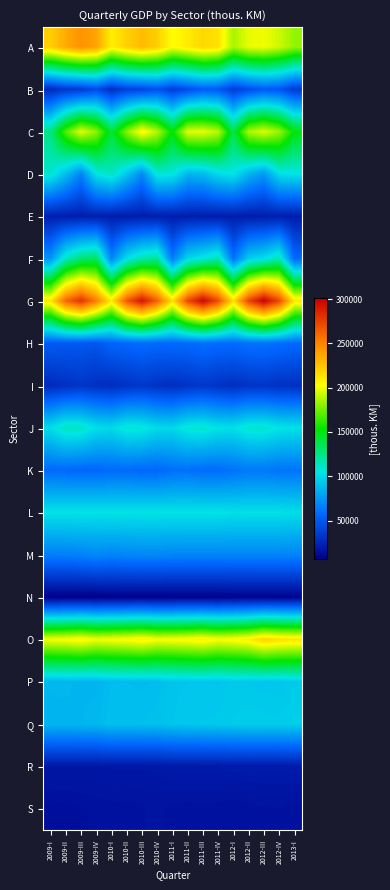

What is the total value across all series at 2009-III?

1815168.0